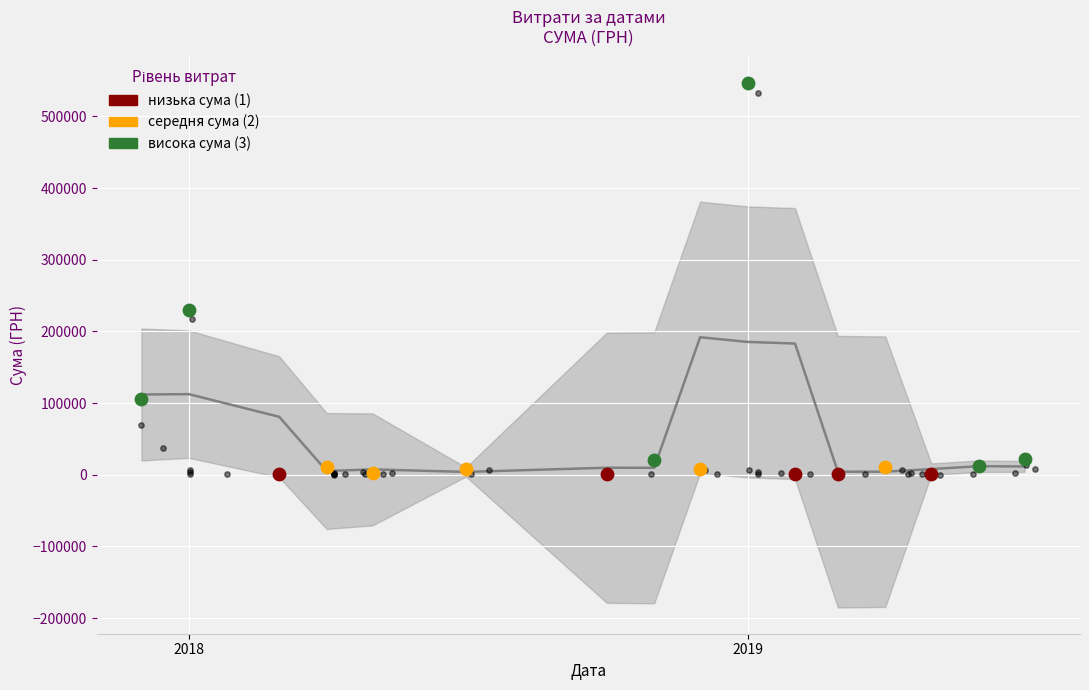

Which has a higher value, 01.11.2018 or 02.07.2019?

01.11.2018